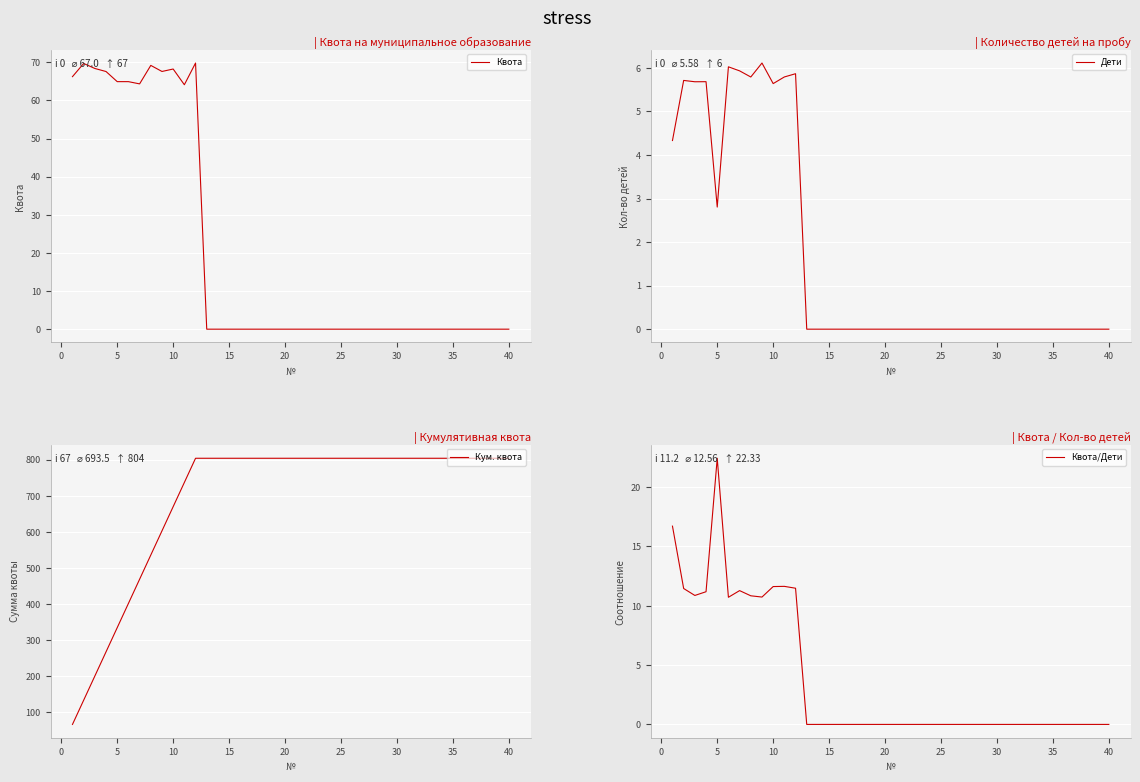

How many lines are shown in the chart?

4